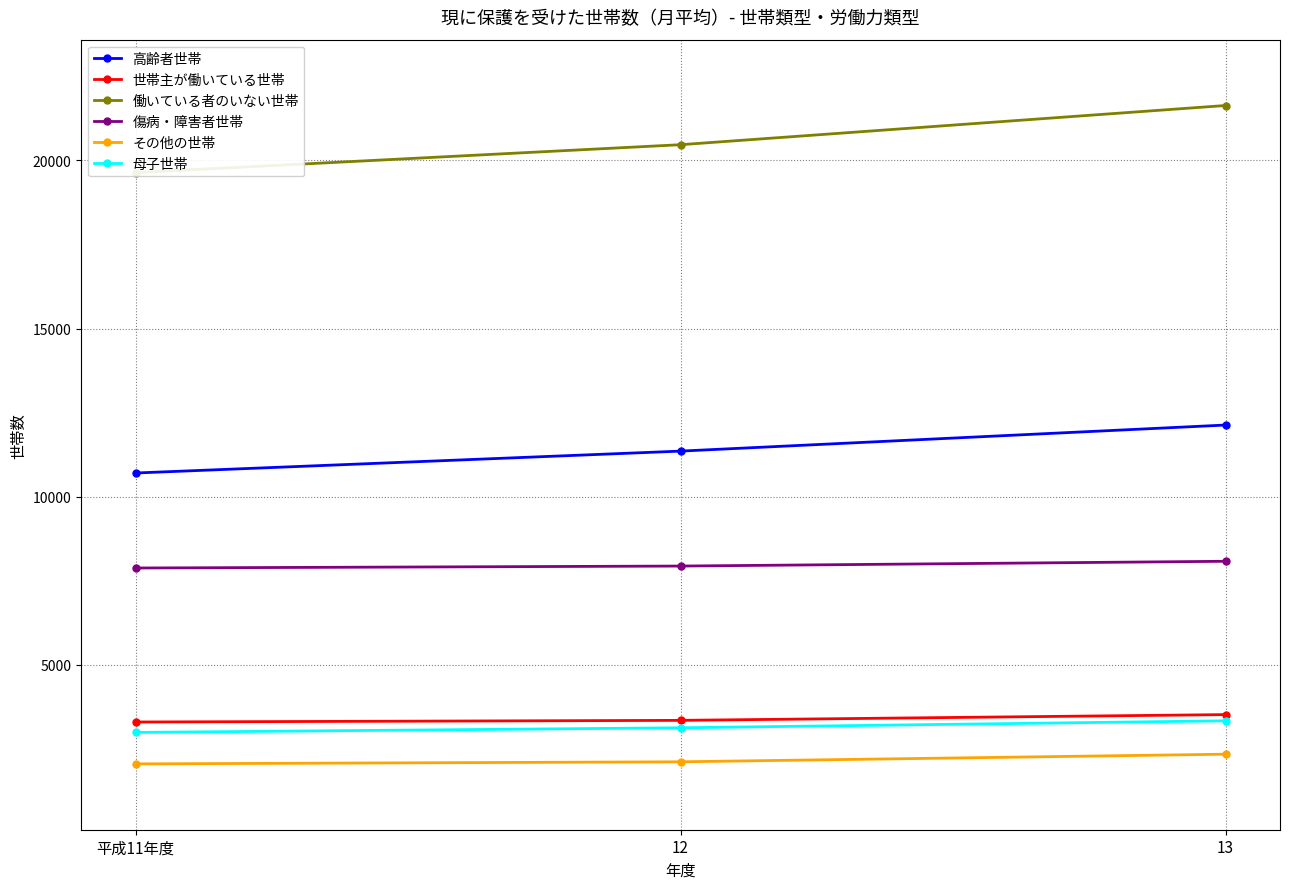

What is the sum of the 働いている者のいない世帯 values at 平成11年度 and 12?

40103